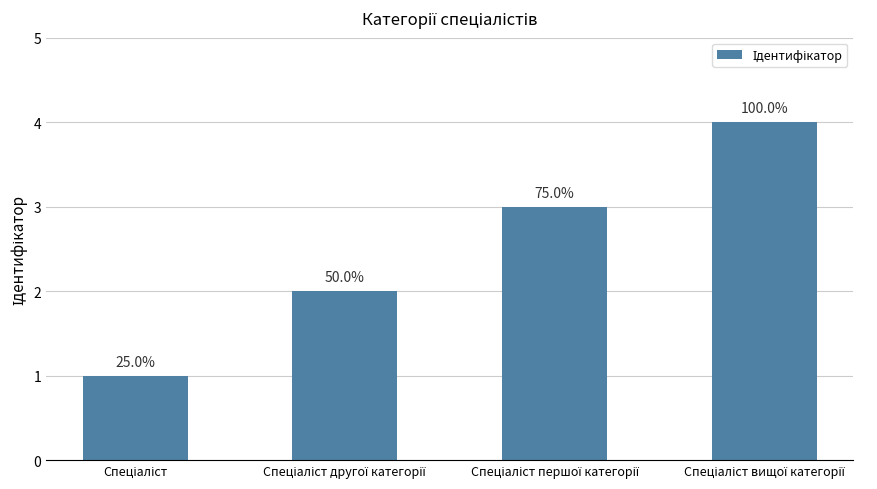

What is the label of the 2nd bar from the right?

Спеціаліст першої категорії